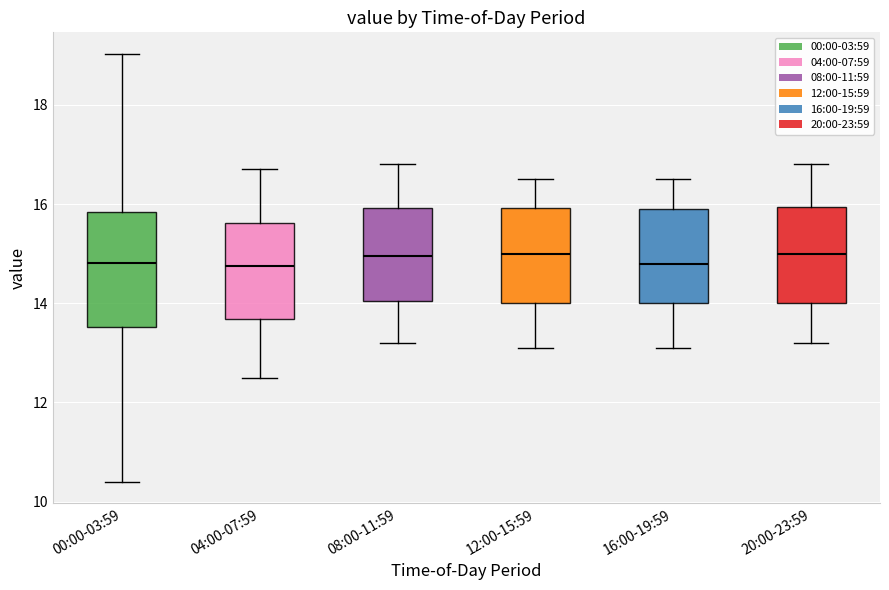

Reading left to right, transcribe this box plot: for each box, give where its median line is, the range the box spans, and where its two whiskers end, as read against the y-axis. The values are not printed on the chart, so give them approximately, as read against the axis.

00:00-03:59: median 14.8, box 13.6 to 15.8, whiskers 10.4 to 19.0
04:00-07:59: median 14.8, box 13.6 to 15.6, whiskers 12.6 to 16.8
08:00-11:59: median 15.0, box 14.0 to 16.0, whiskers 13.2 to 16.8
12:00-15:59: median 15.0, box 14.0 to 16.0, whiskers 13.2 to 16.6
16:00-19:59: median 14.8, box 14.0 to 16.0, whiskers 13.2 to 16.6
20:00-23:59: median 15.0, box 14.0 to 16.0, whiskers 13.2 to 16.8